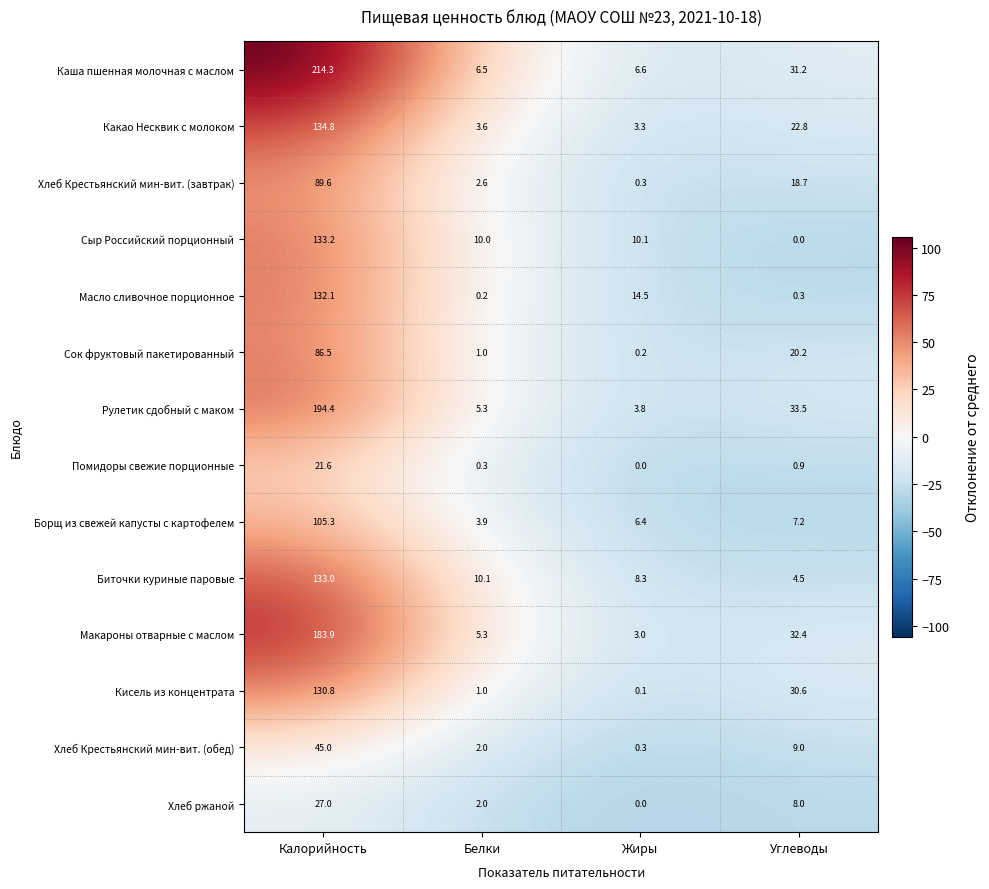

What is the average value of the Какао Несквик с молоком series?

41.1